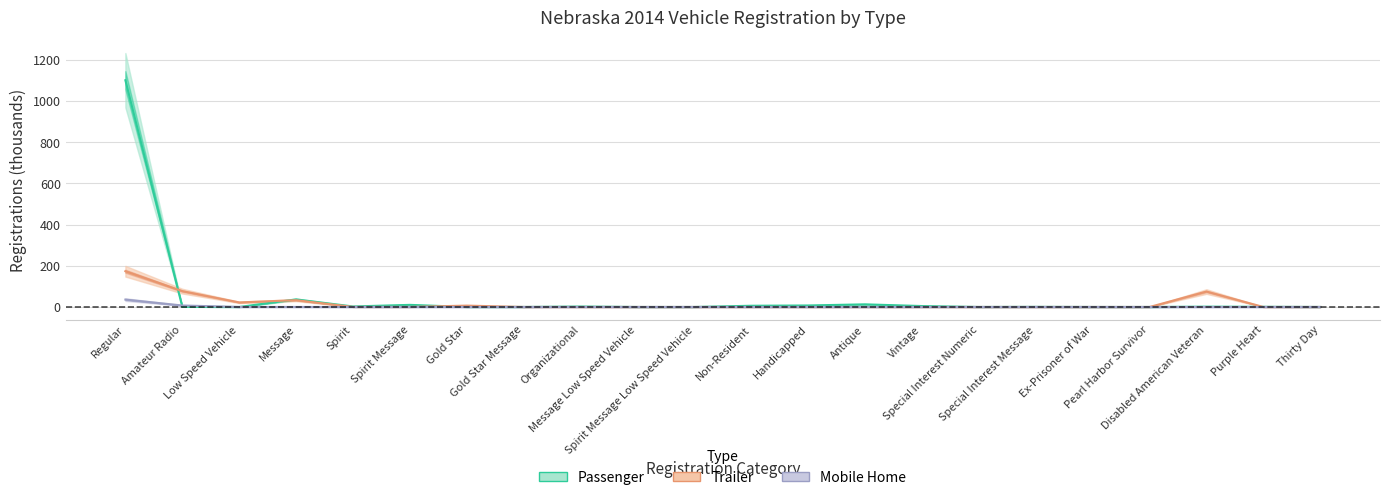

What is the average value of the Passenger series?

54.0